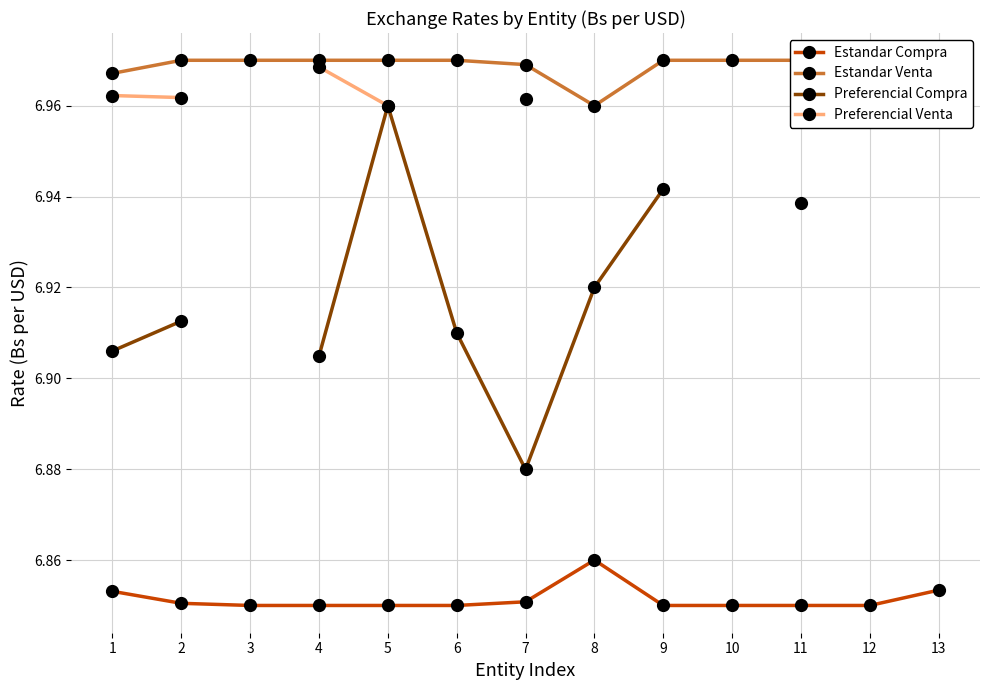

How many interior local valleys does the Estandar Venta series have?

1